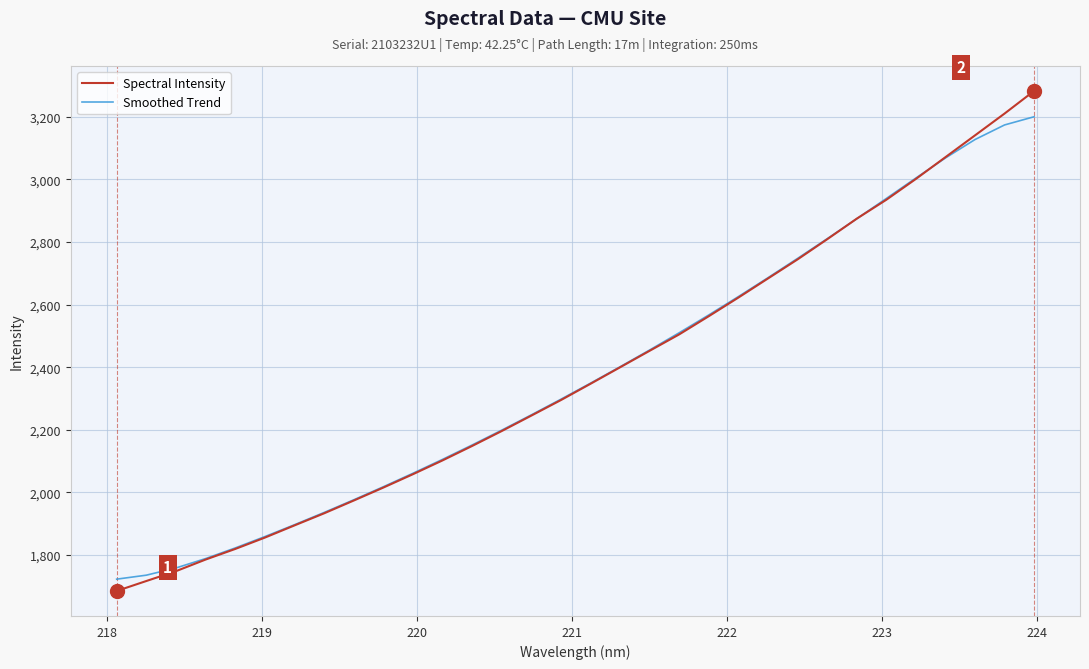

True or false: Spectral Intensity has more than 2 points higher than both neighbors.

False